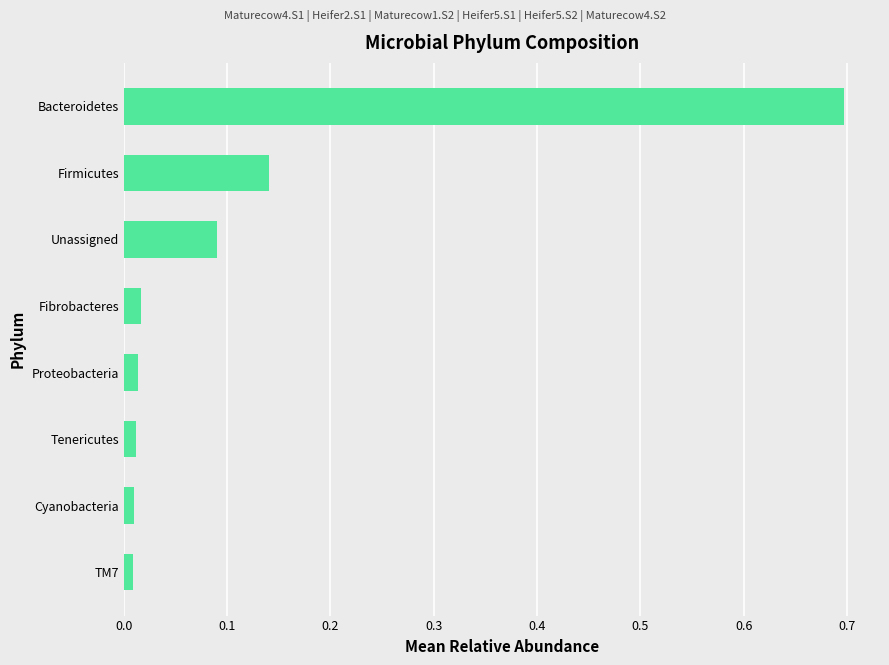

What is the greatest value displayed?

0.7